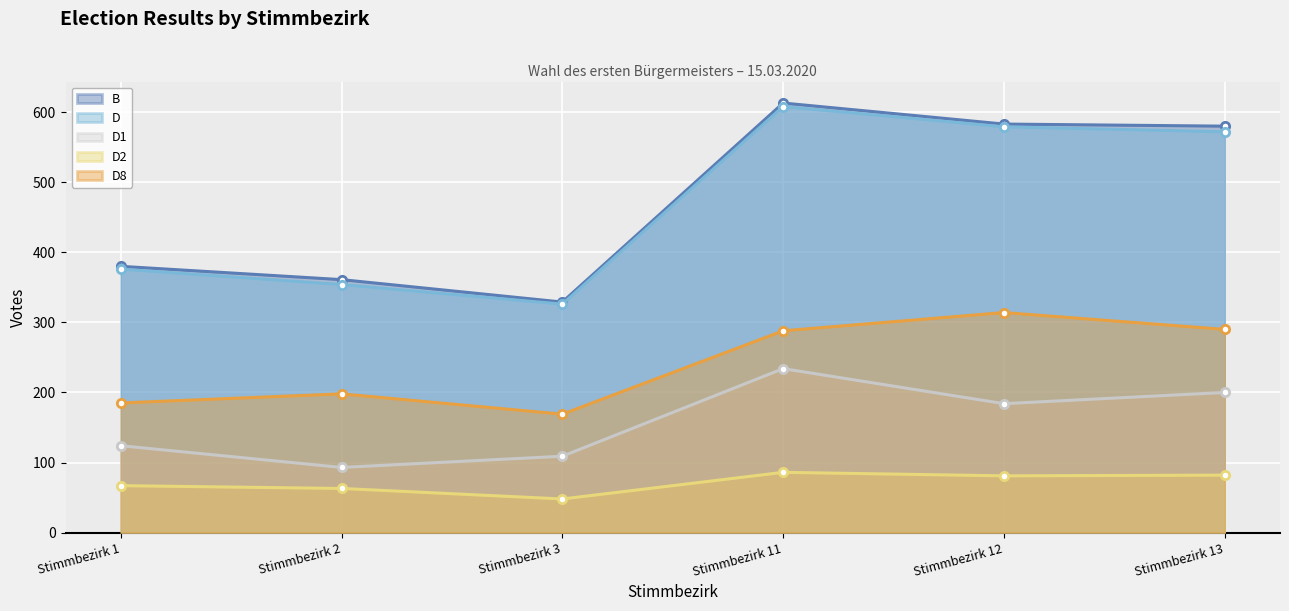

Reading left to right, what are all the values shown in this chart?

B: 380	361	329	613	583	580
D: 376	354	326	608	579	572
D1: 124	93	109	234	184	200
D2: 67	63	48	86	81	82
D8: 185	198	169	288	314	290